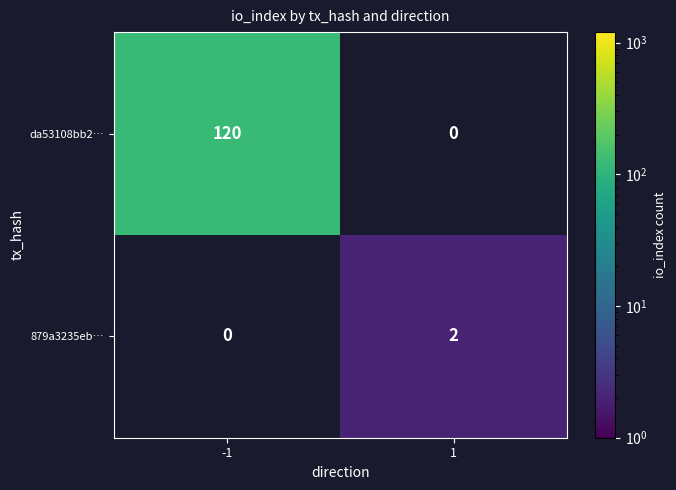

The value of da53108bb2… at -1 is 187. True or false?

False